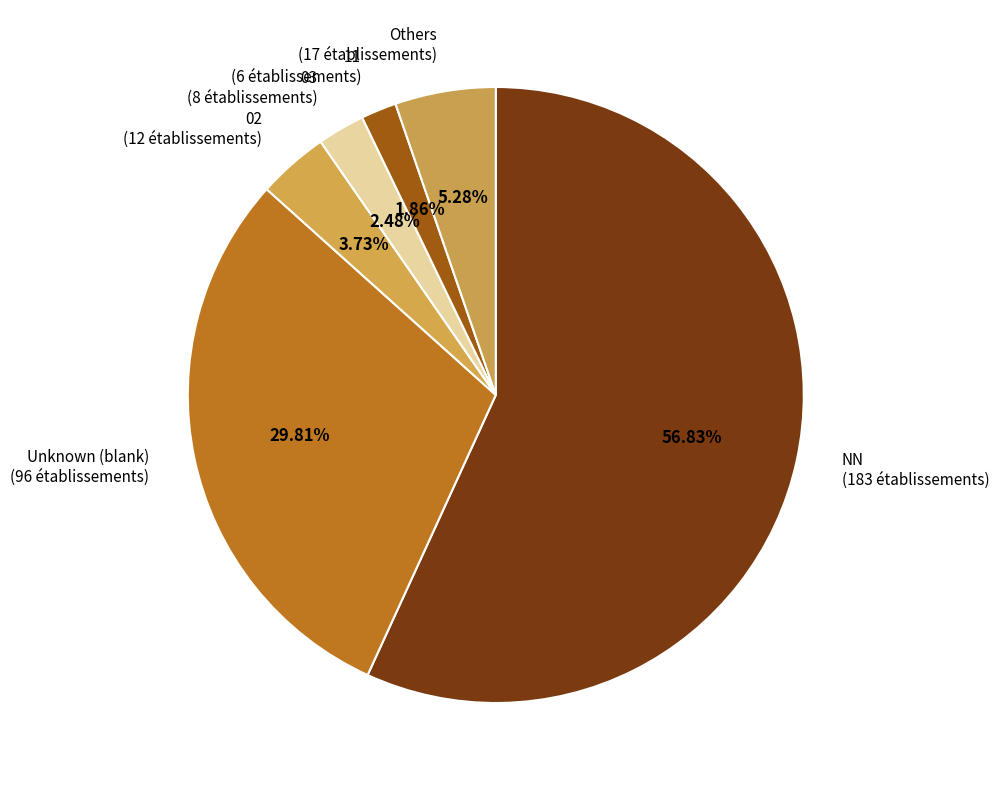

Rank the categories by value from highest to lowest.

NN (183 établissements), Unknown (blank) (96 établissements), Others (17 établissements), 02 (12 établissements), 03 (8 établissements), 11 (6 établissements)